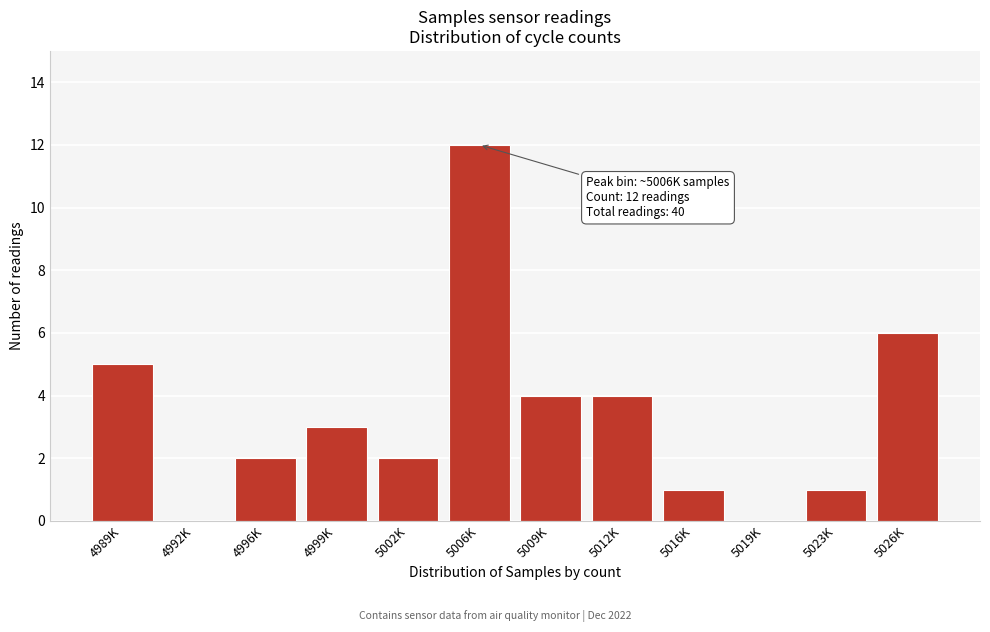

Reading right to left, transcribe all the data shown in this chart.

5026K=6	5023K=1	5019K=0	5016K=1	5012K=4	5009K=4	5006K=12	5002K=2	4999K=3	4996K=2	4992K=0	4989K=5